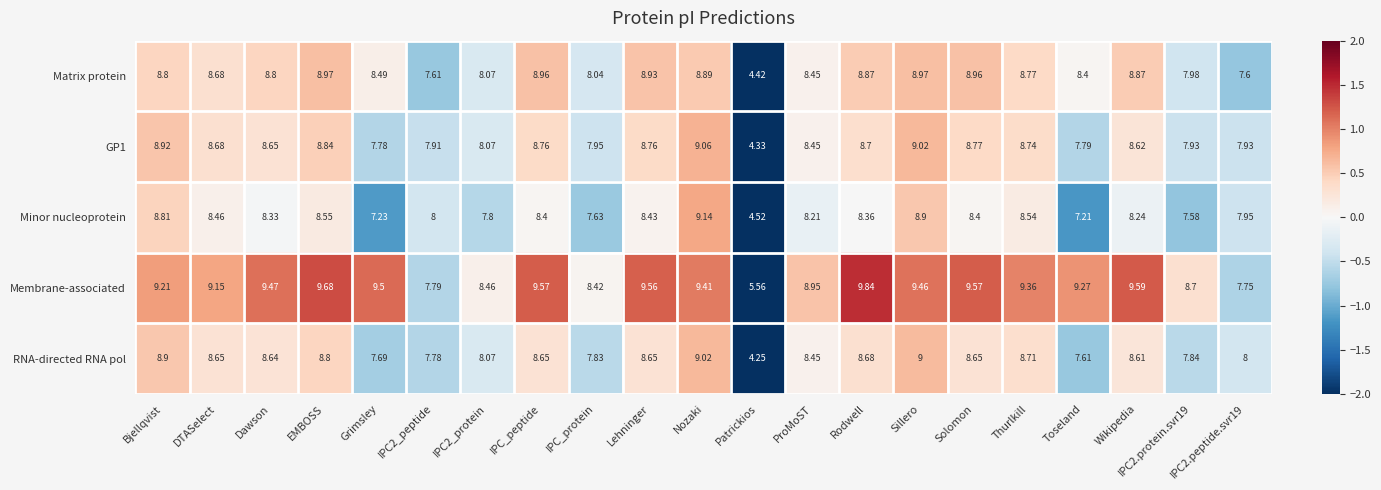

Where does the Matrix protein series first go above 8?

Bjellqvist